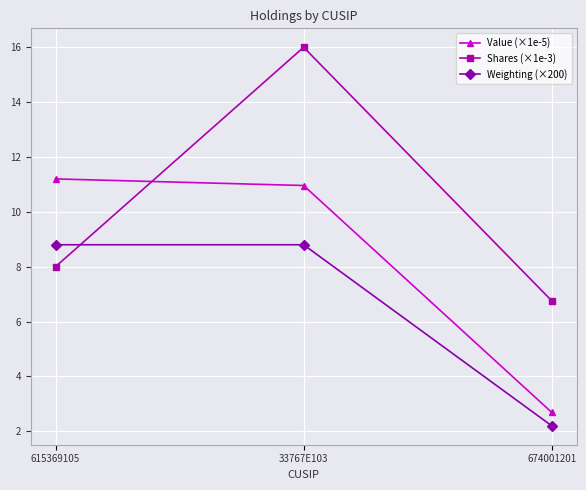

List the series in order of their overall mean, lowest first.

Weighting (×200), Value (×1e-5), Shares (×1e-3)